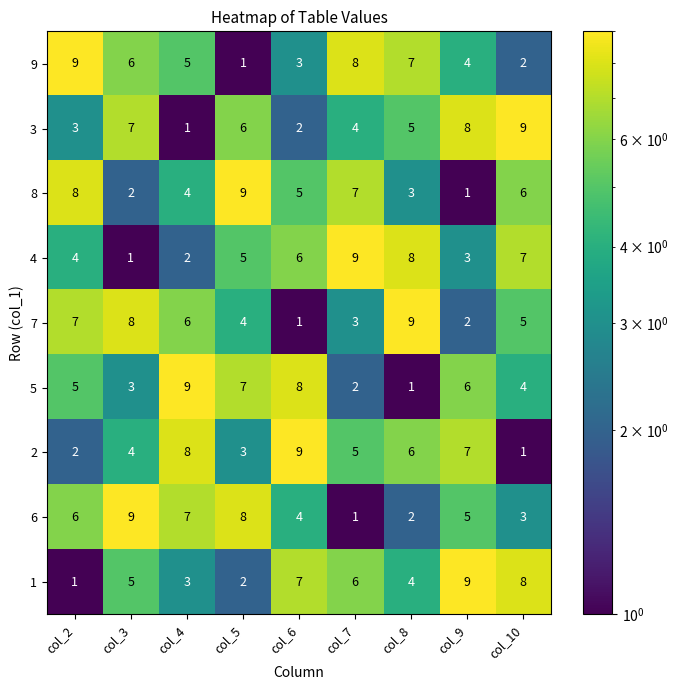

At col_5, list the series in order from largest to smallest.

8, 6, 5, 3, 4, 7, 2, 1, 9